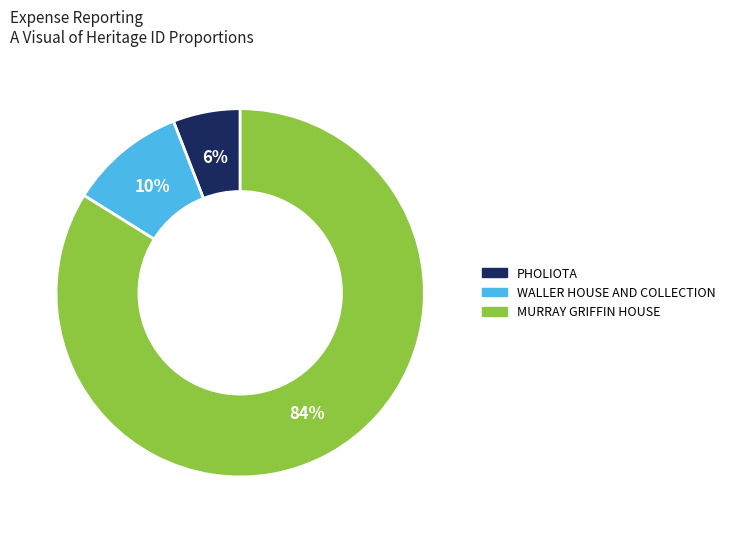

The MURRAY GRIFFIN HOUSE slice represents 74% of the pie. True or false?

False